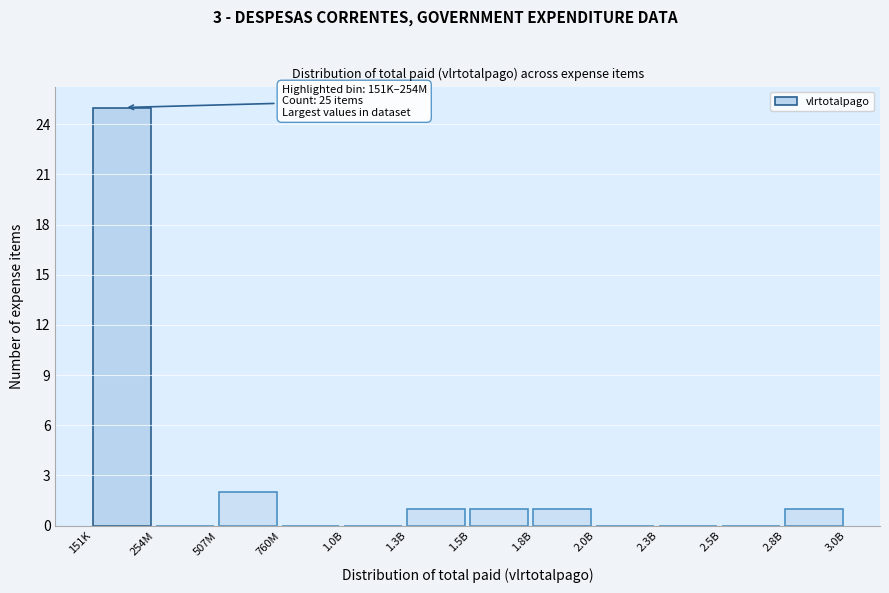

Reading right to left, transcribe all the data shown in this chart.

2.8B=1	2.5B=0	2.3B=0	2.0B=0	1.8B=1	1.5B=1	1.3B=1	1.0B=0	760M=0	507M=2	254M=0	151K=25